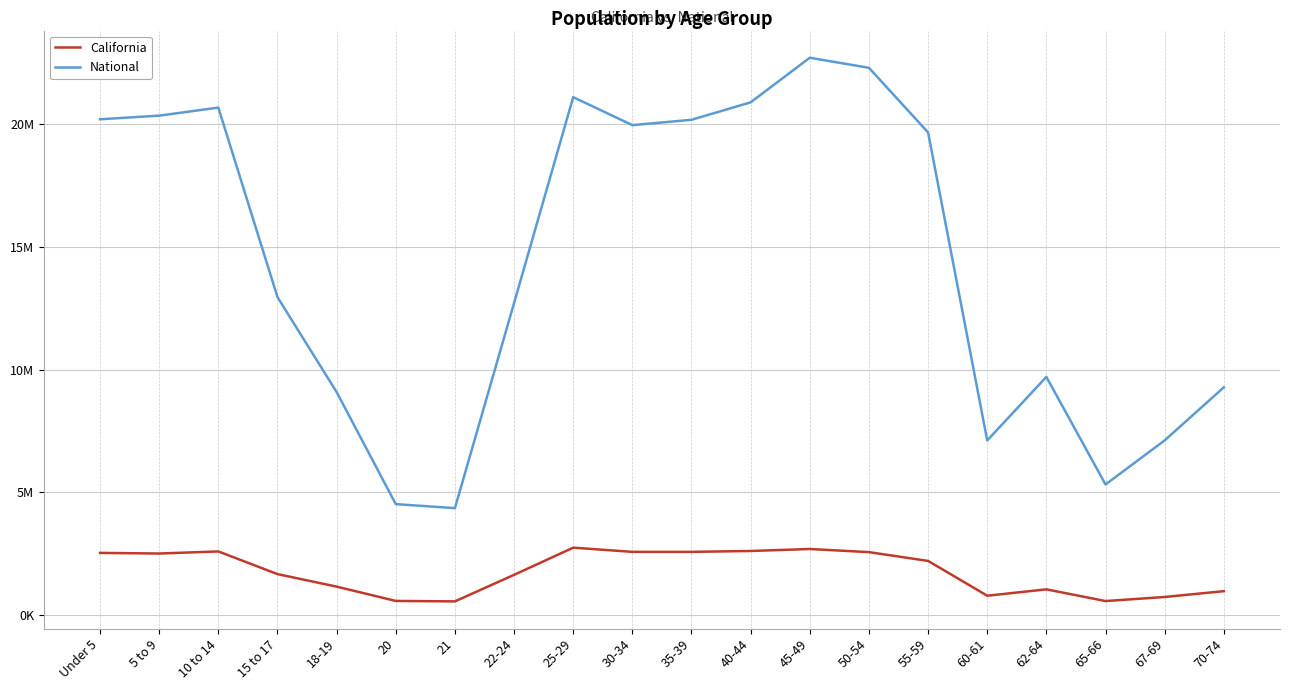

True or false: National and California cross at least once.

False